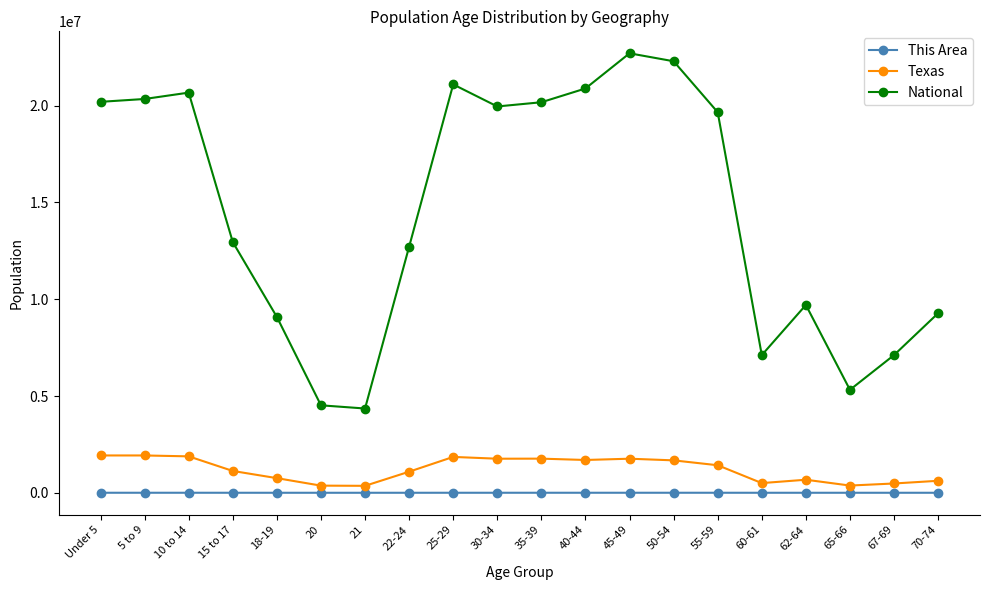

How many interior local peaks does the National series have?

4